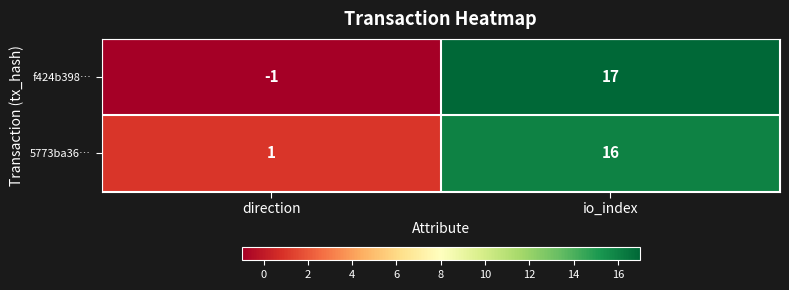

List the series in order of their peak value, highest first.

f424b398…, 5773ba36…